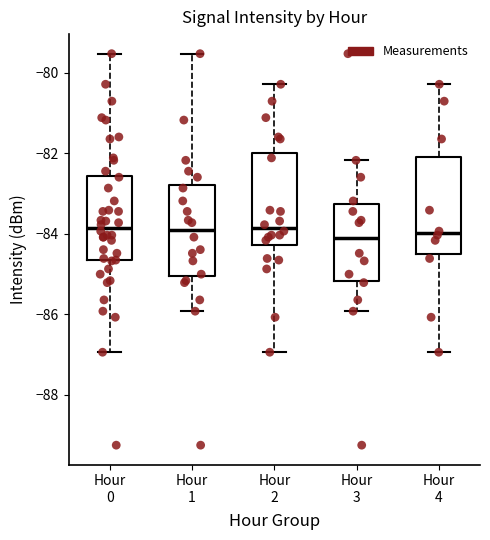

Where does the upper whisker of the box for Hour 3 end on the y-axis? The values are not printed on the chart, so give them approximately, as read against the axis.

-82.2